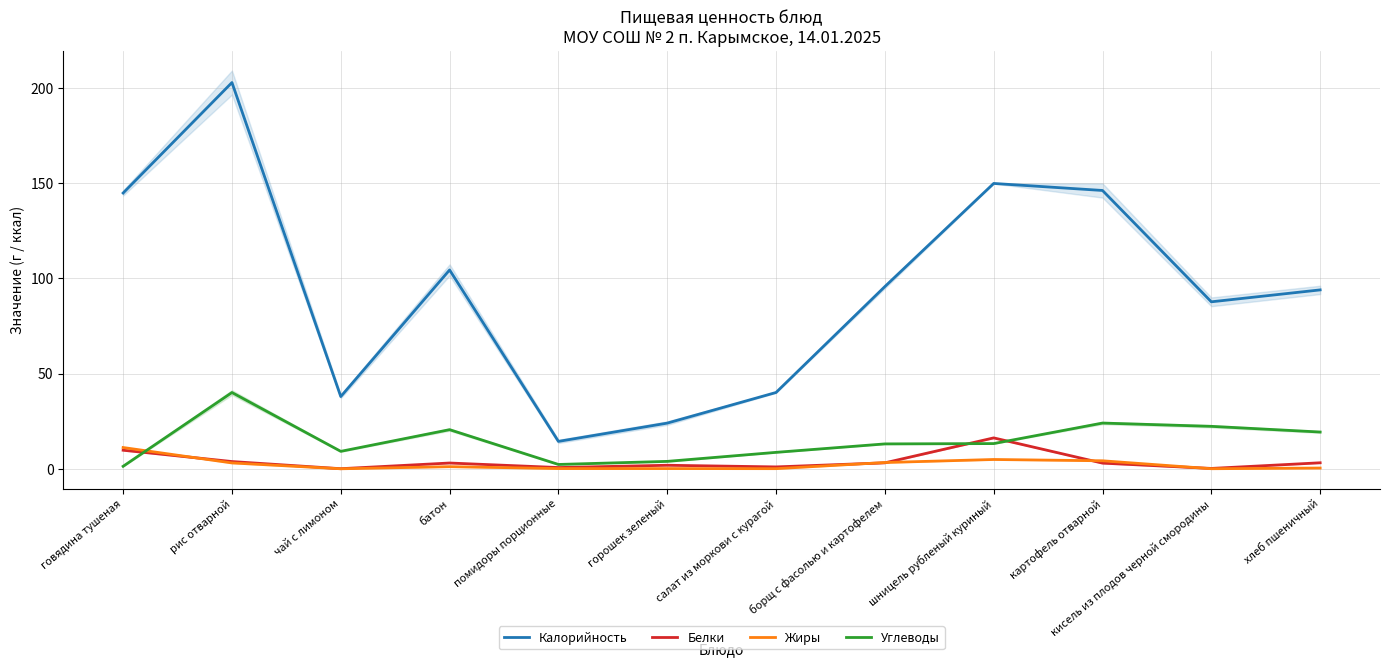

In Углеводы, how many points are higher than both neighbors (excluding endpoints)?

3